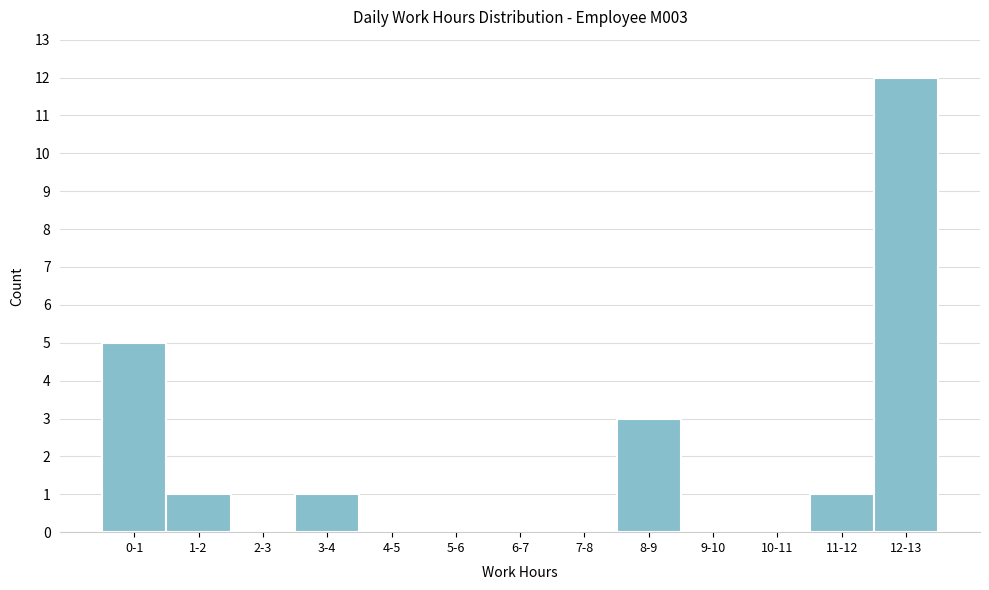

Reading left to right, list all the values displayed in this chart.

0-1=5	1-2=1	2-3=0	3-4=1	4-5=0	5-6=0	6-7=0	7-8=0	8-9=3	9-10=0	10-11=0	11-12=1	12-13=12